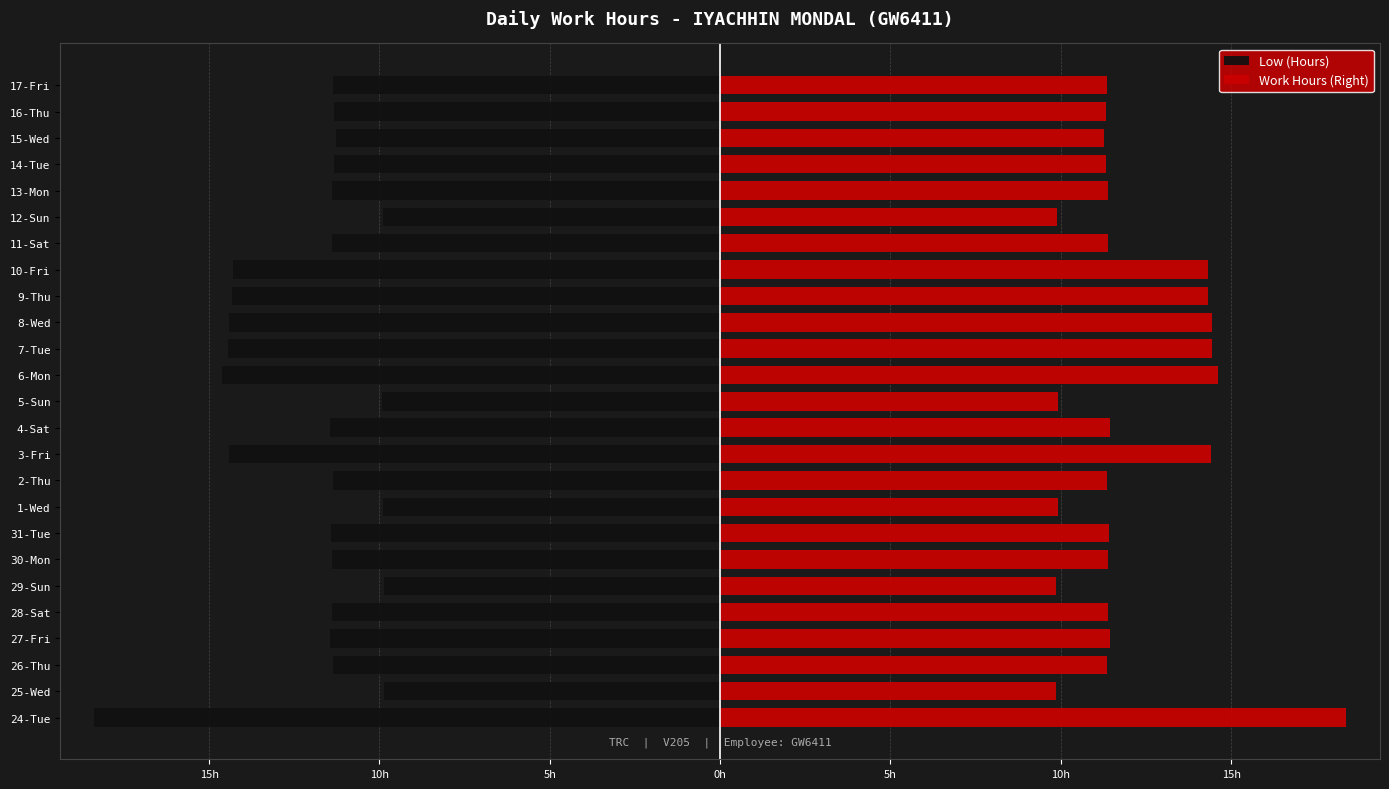

Is it true that Work Hours (Right) equals 17.0 at 4-Sat?

False